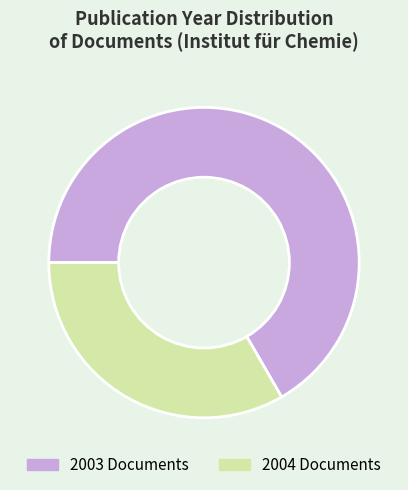

Which category has the smallest portion of the pie?

2004 Documents